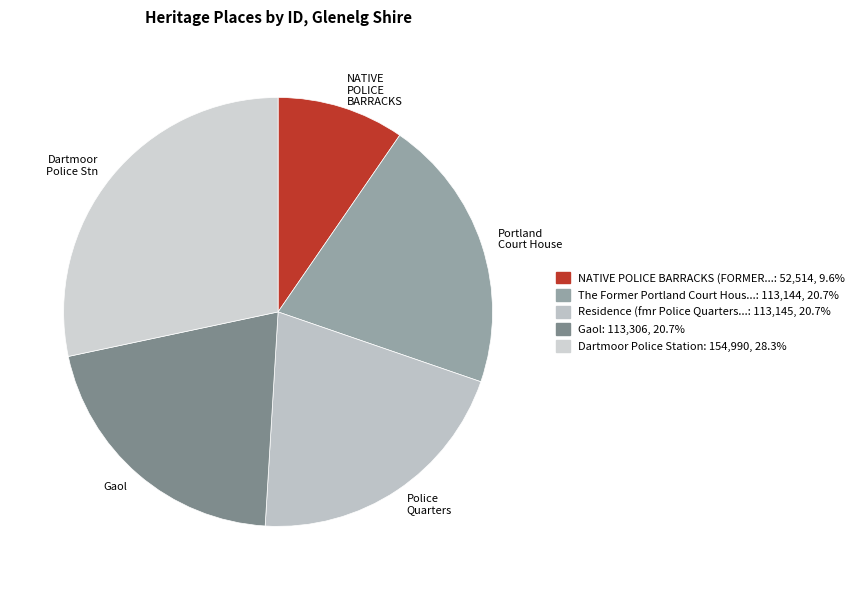

Count the number of slices in the pie.

5